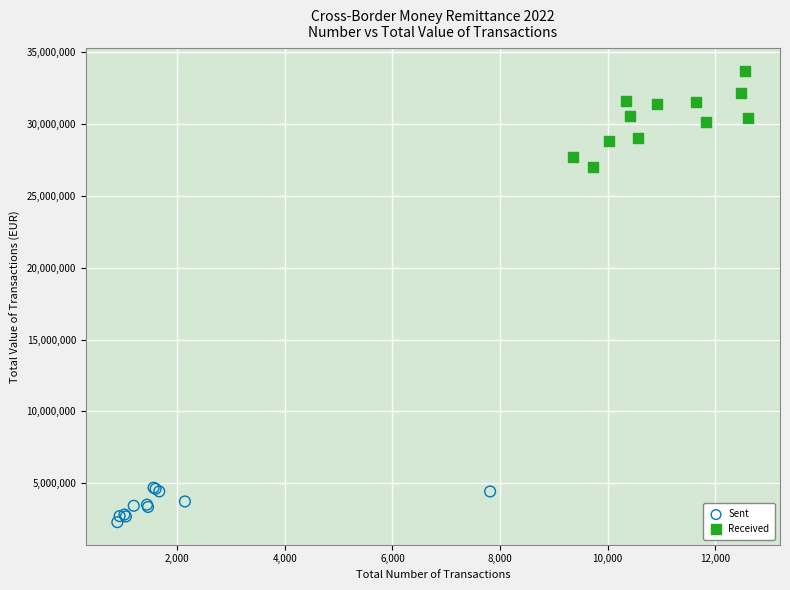

Which series has the widest spread of Y values?

Received